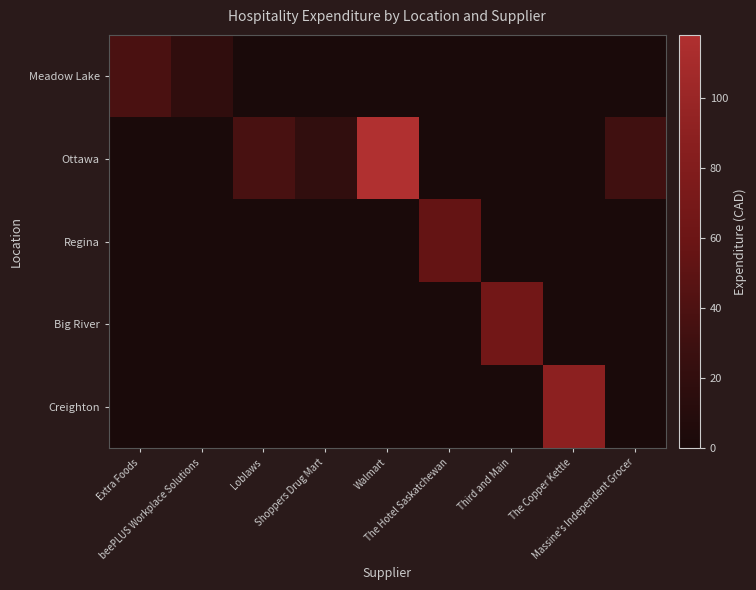

At which category does the chart reach its minimum across all series?

Loblaws